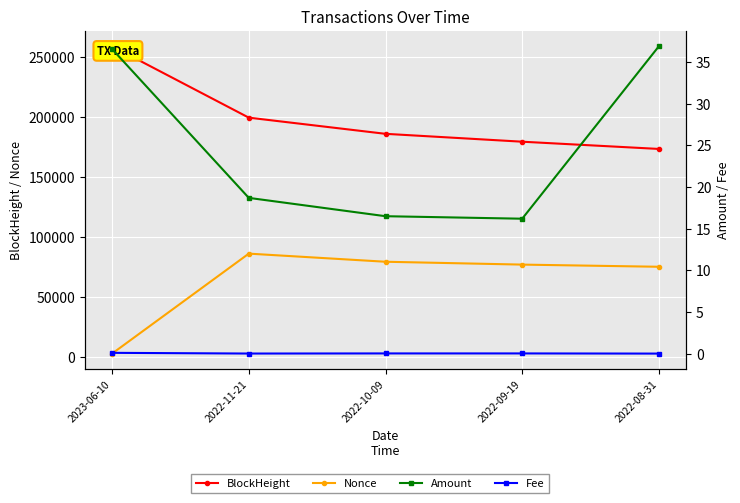

Which label corresponds to the smallest value in the chart?

2022-08-31